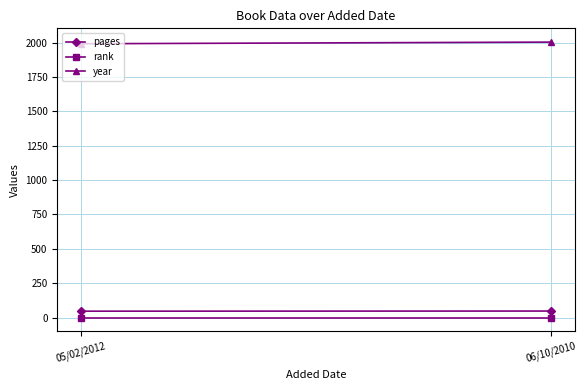

Which has a higher value, 05/02/2012 or 06/10/2010?

06/10/2010